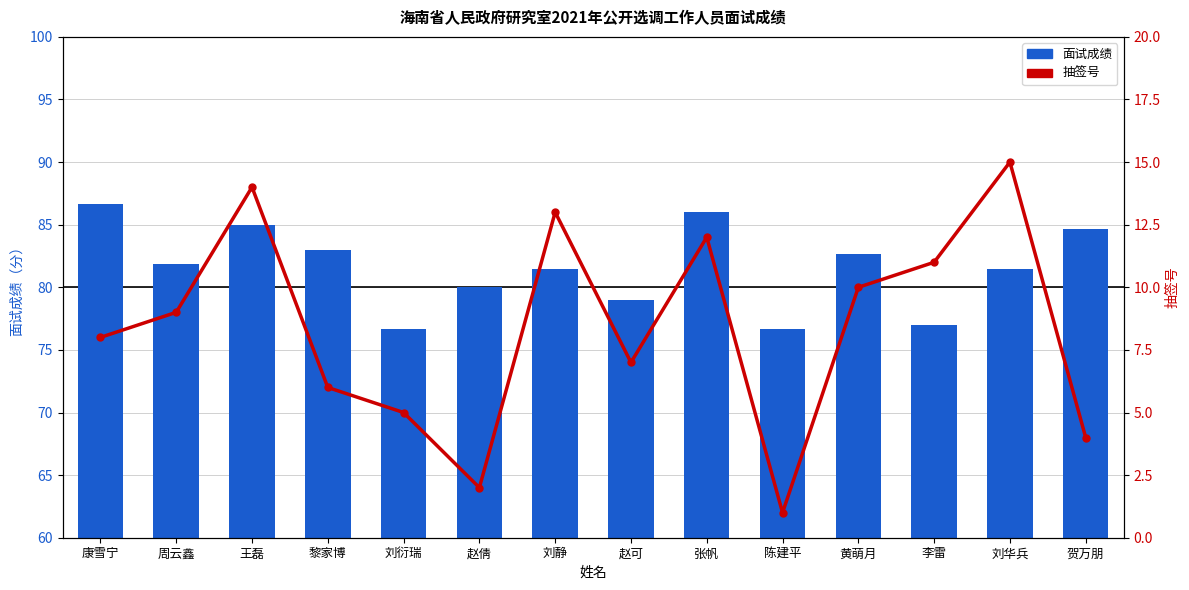

Reading left to right, what are all the values shown in this chart?

面试成绩: 86.7	81.8	85.0	83.0	76.7	80.0	81.5	79.0	86.0	76.7	82.7	77.0	81.5	84.7
抽签号: 8.0	9.0	14.0	6.0	5.0	2.0	13.0	7.0	12.0	1.0	10.0	11.0	15.0	4.0